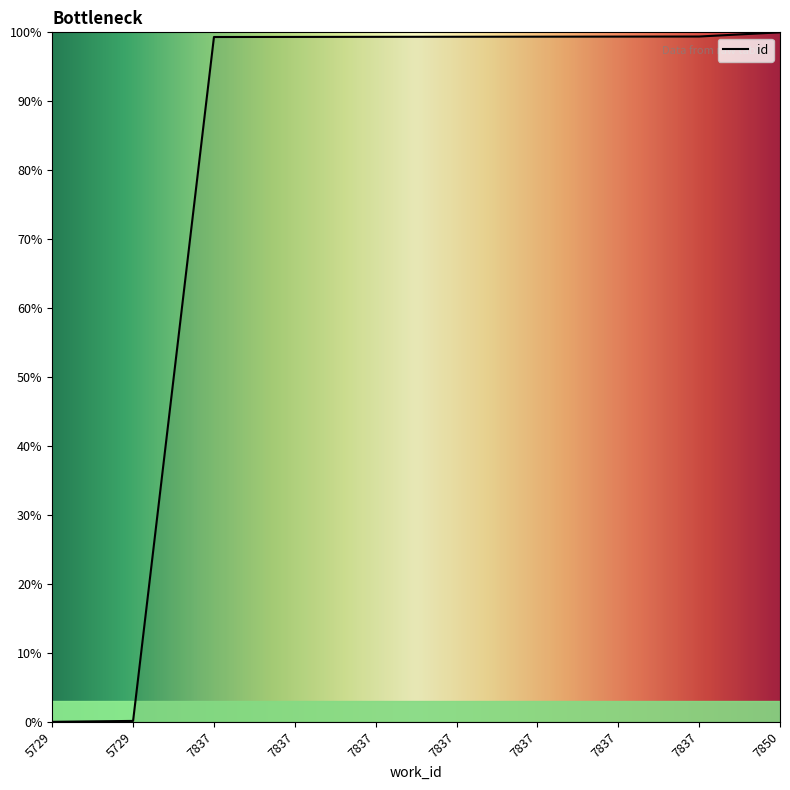

Reading left to right, what are all the values shown in this chart?

0.0	0.1	99.3	99.3	99.3	99.4	99.4	99.4	99.4	100.0